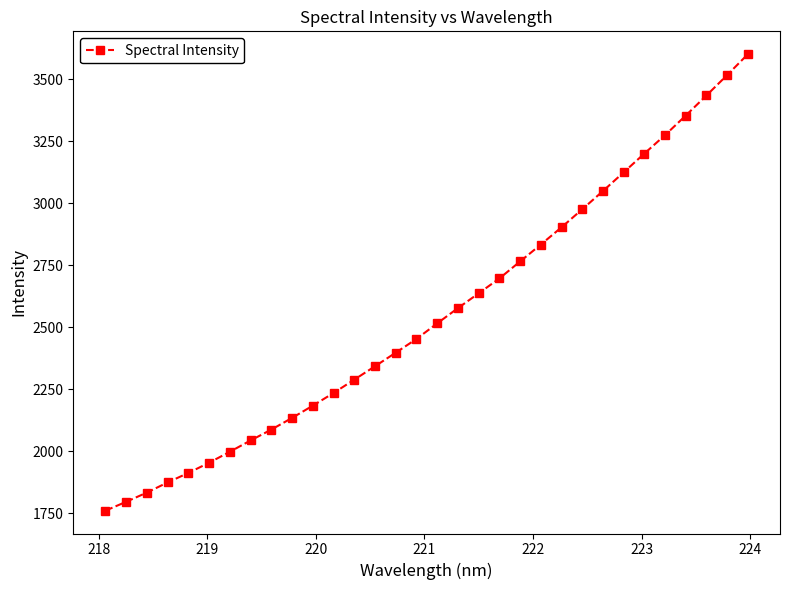

What is the value of the 20th point from the left?

2696.6